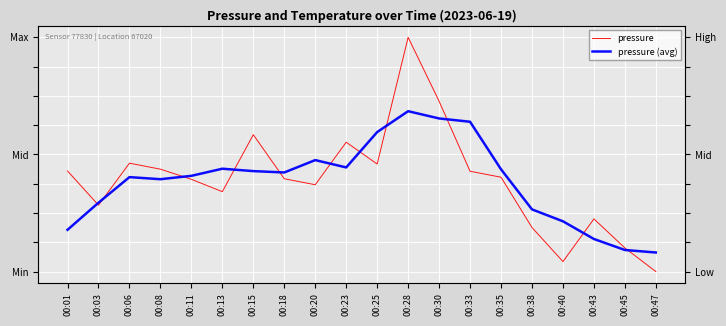

Which category has the lowest value in the pressure (avg) series?

00:47